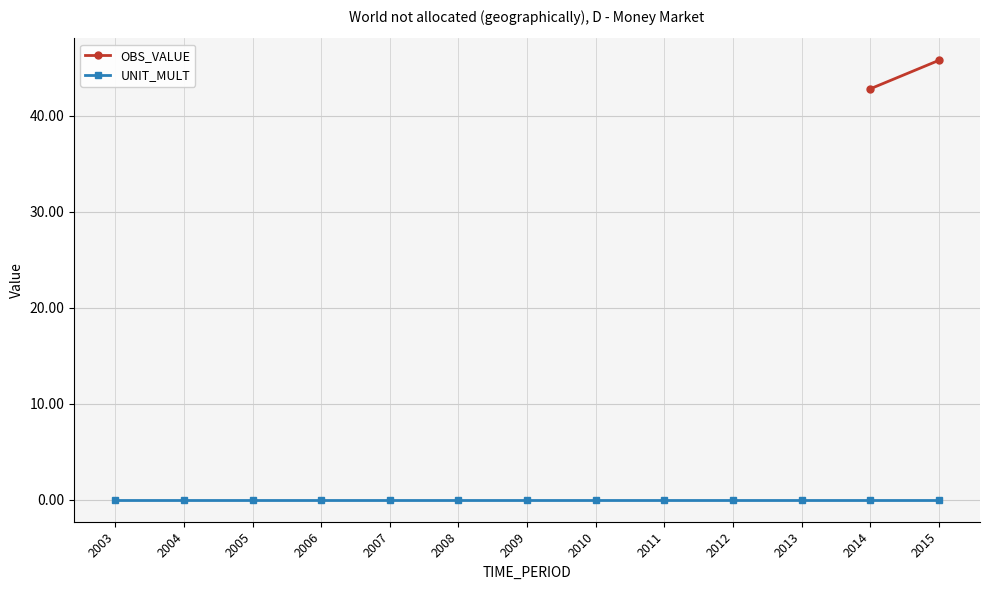

Read the OBS_VALUE value at 2014.

42.8